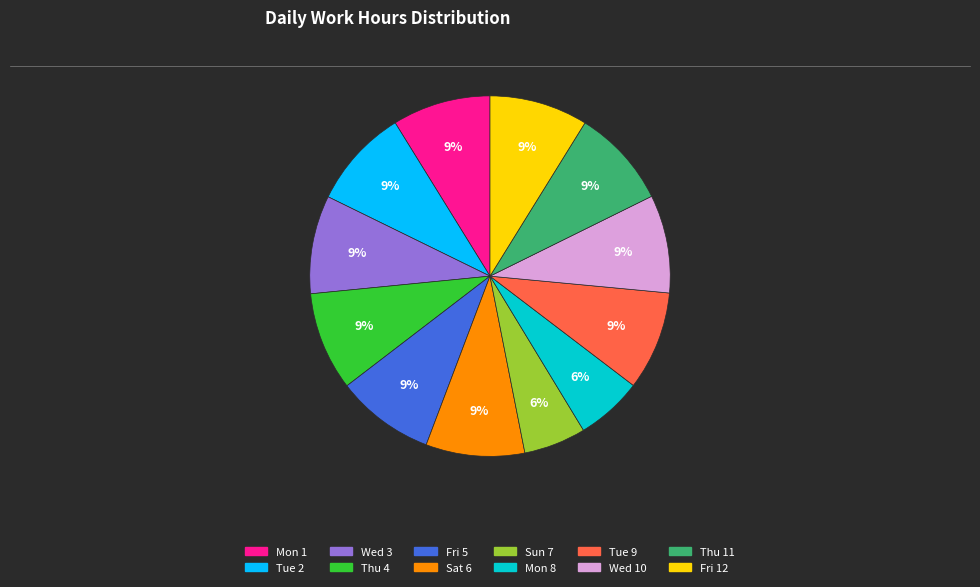

The Mon 8 slice represents 1% of the pie. True or false?

False